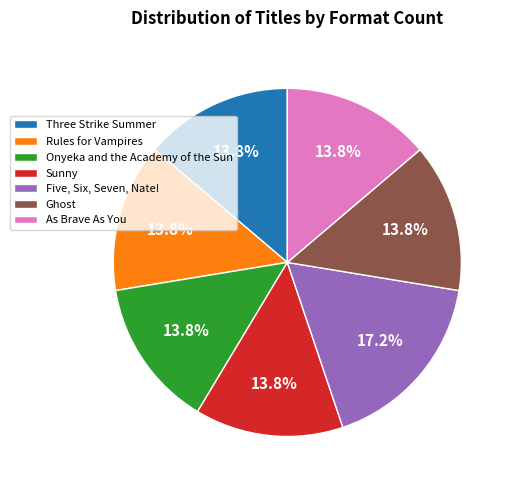

How much of the chart is everything except Five, Six, Seven, Nate!?

82.8%